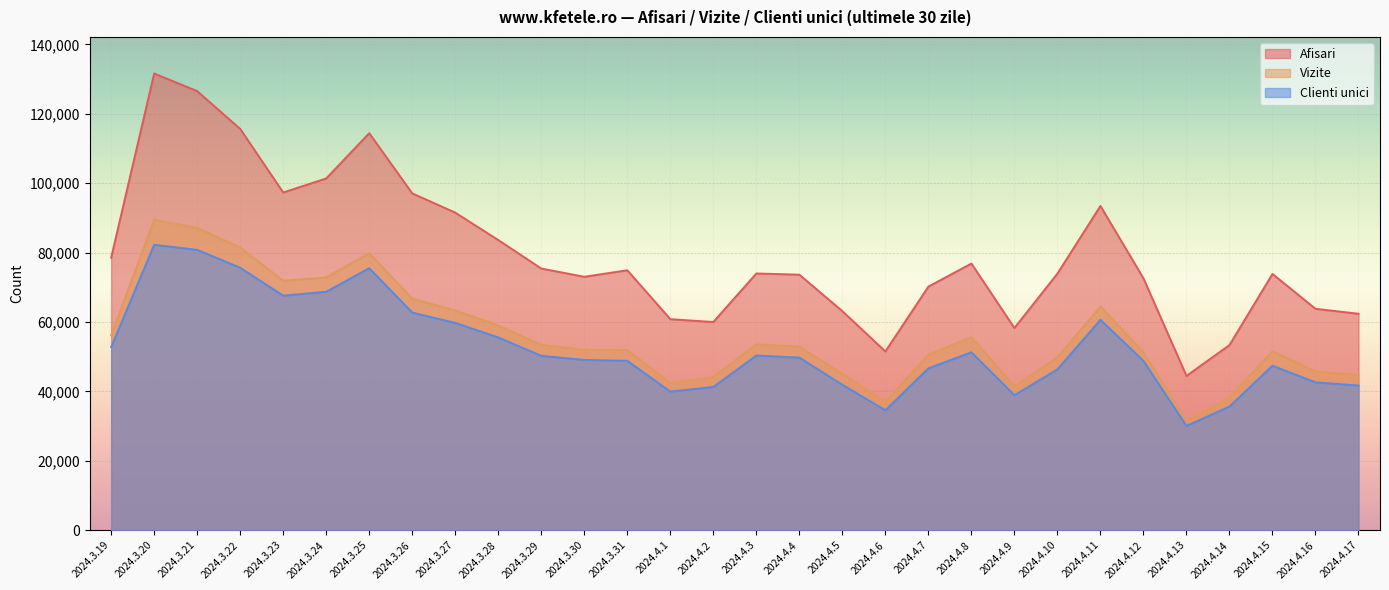

What are all the series names shown in the legend?

Afisari, Vizite, Clienti unici